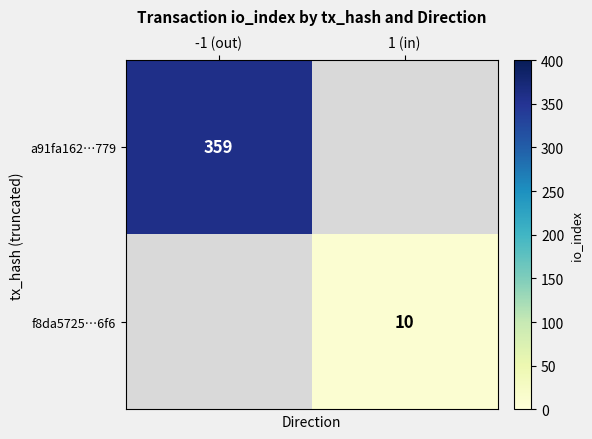

Is it true that f8da5725…6f6 equals 10 at 1 (in)?

True